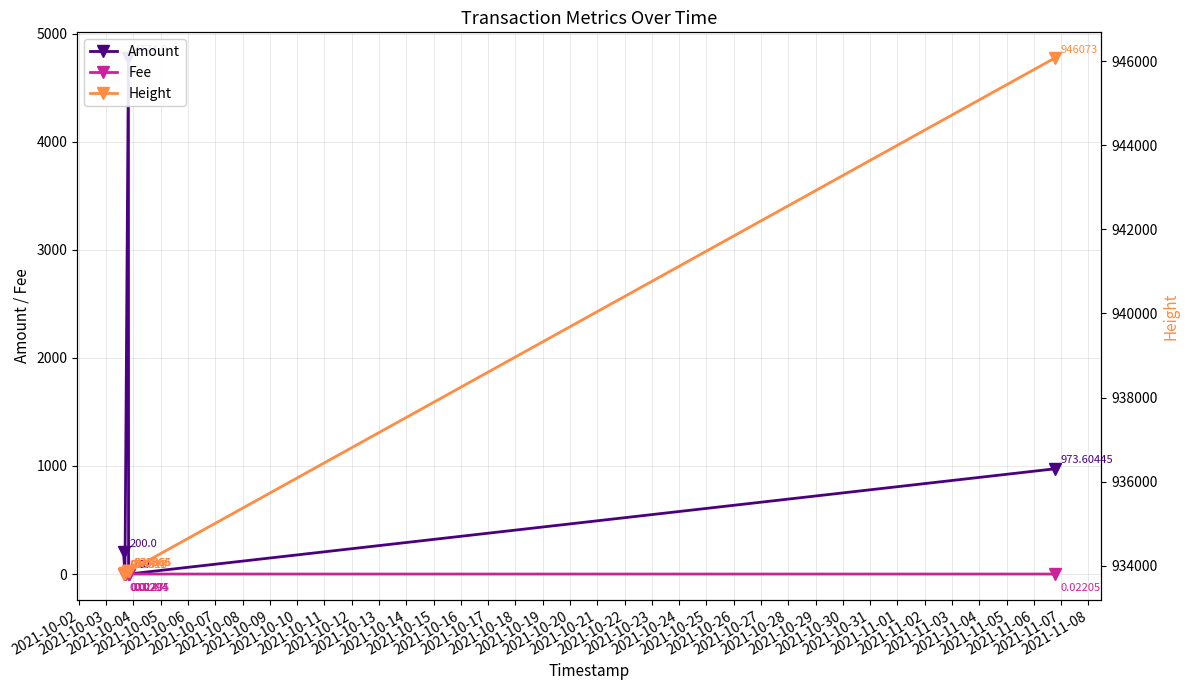

True or false: Height and Amount cross at least once.

False